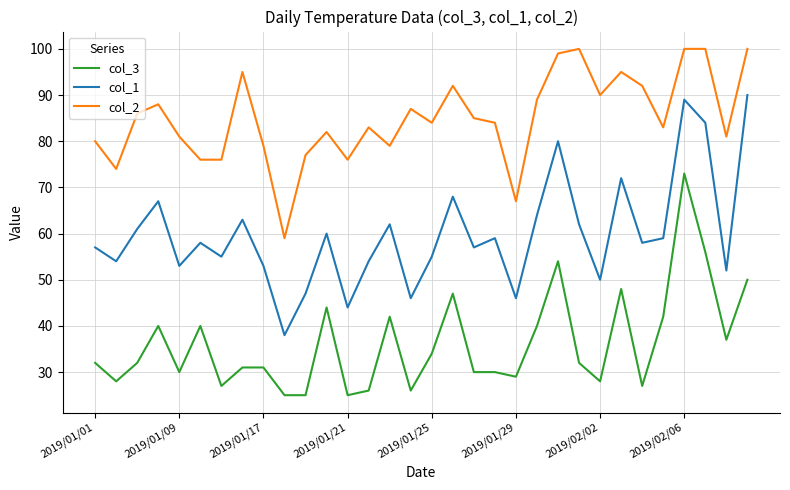

True or false: col_1 and col_2 cross at least once.

False